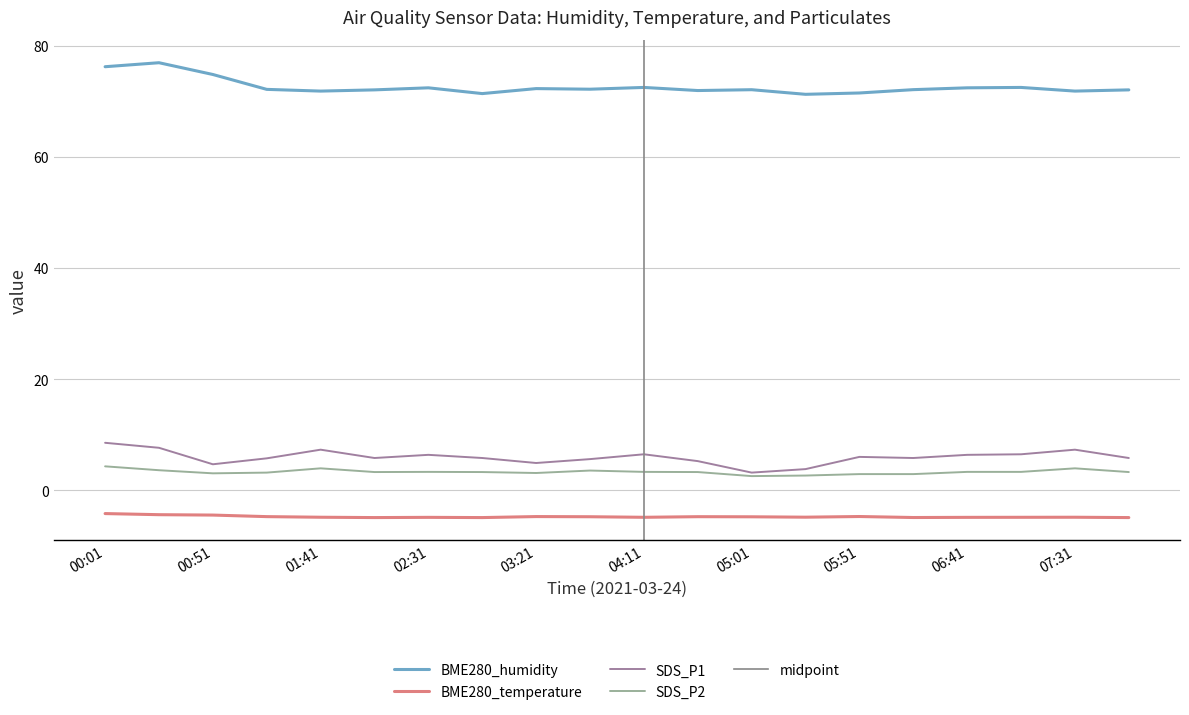

How many series are shown in this chart?

4